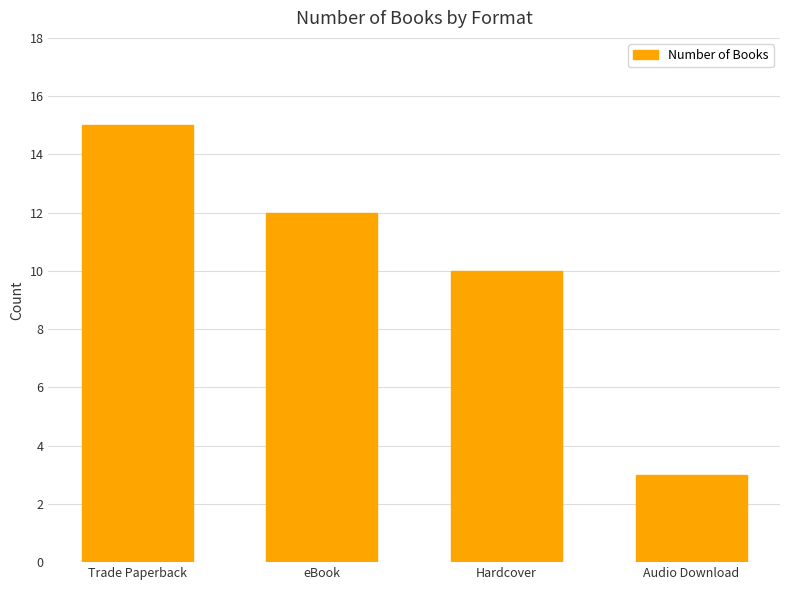

List the labels in order of value, smallest first.

Audio Download, Hardcover, eBook, Trade Paperback